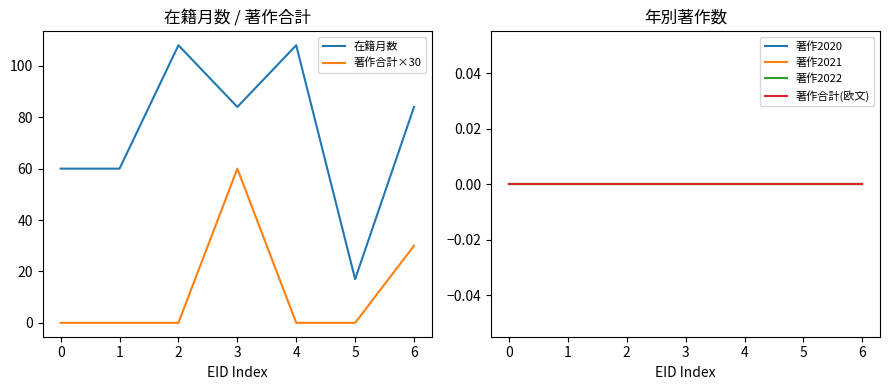

Which has a higher value, 3 or 0?

3